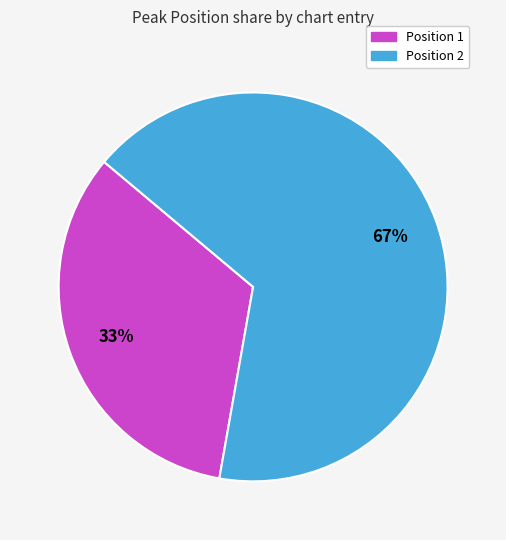

How many segments does this pie chart have?

2